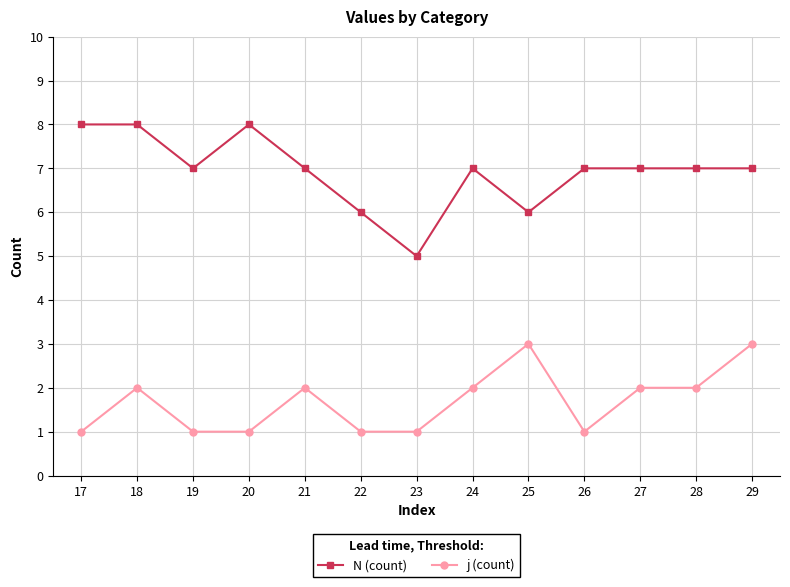

What is the total value across all series at 27?

9